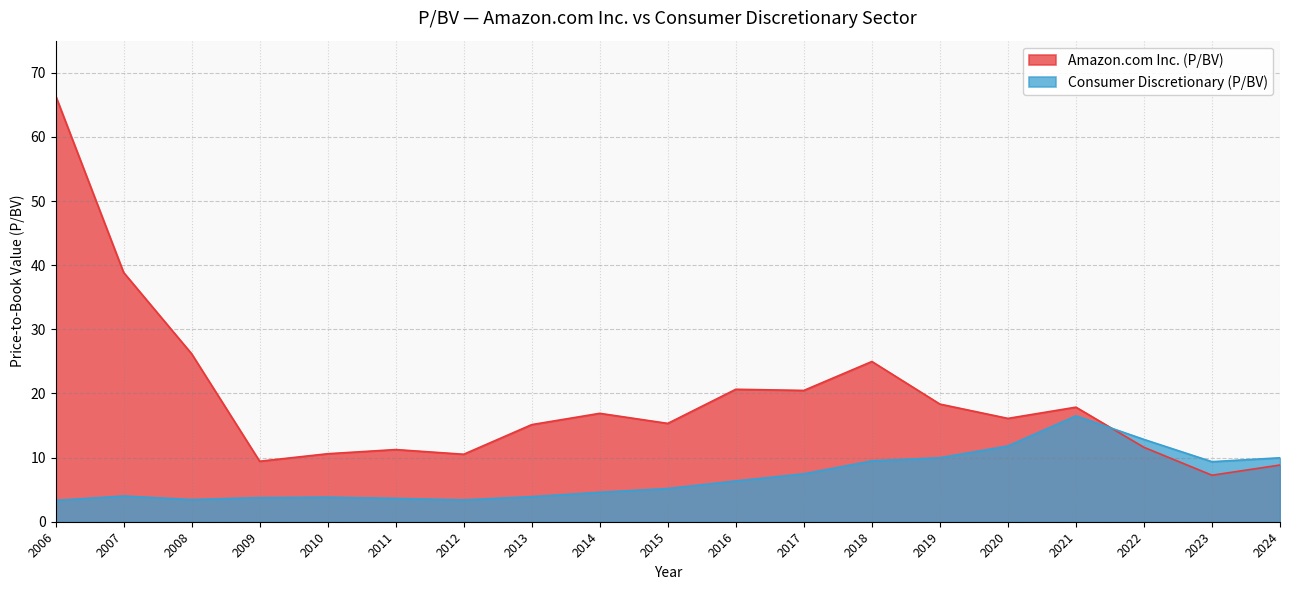

At which label is Consumer Discretionary (P/BV) closest to 9?

2023